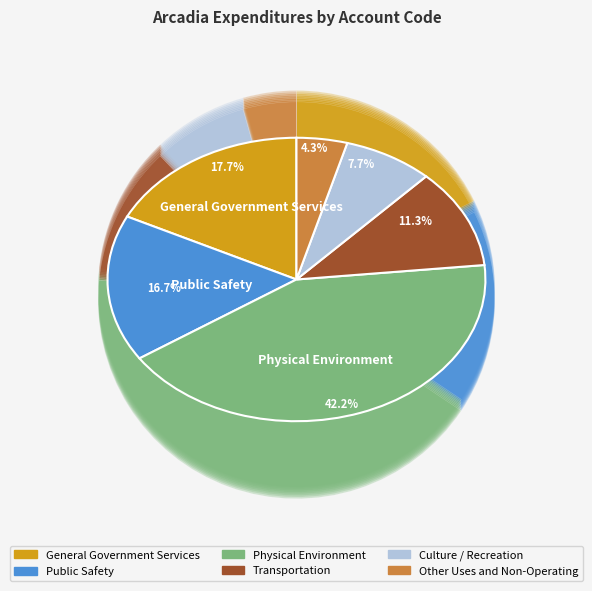

How many segments does this pie chart have?

6